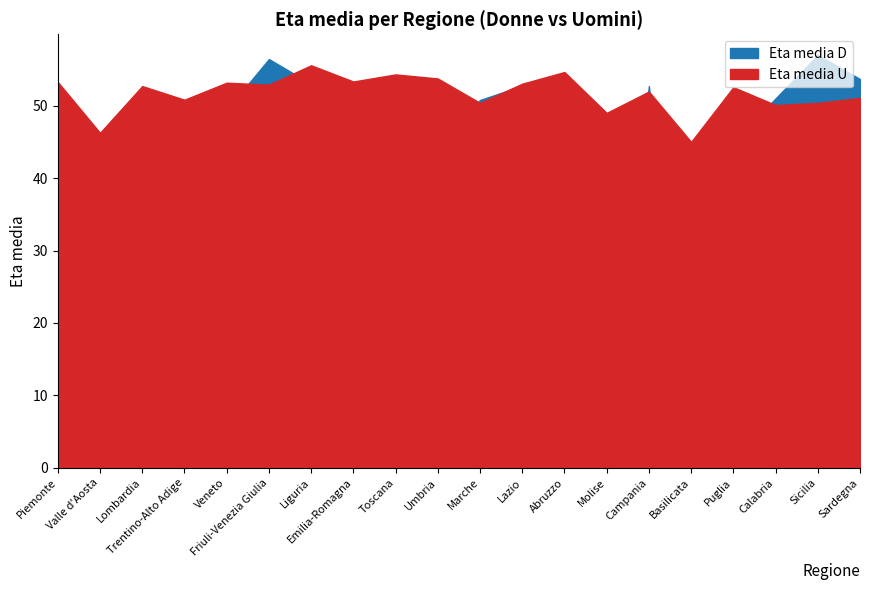

What are all the series names shown in the legend?

Eta media D, Eta media U